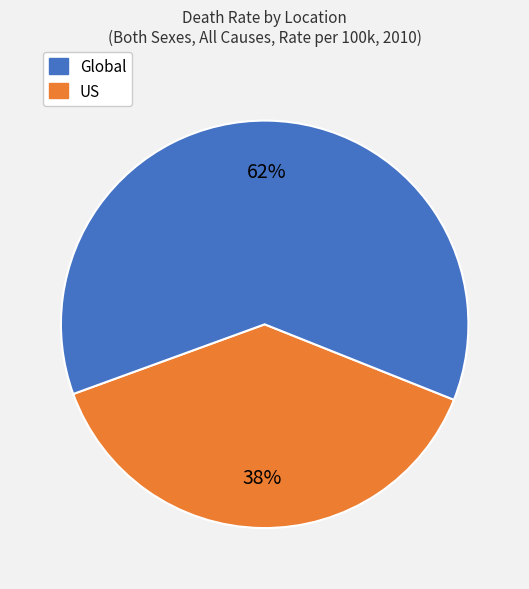

Is there any slice that represents more than half of the pie?

Yes